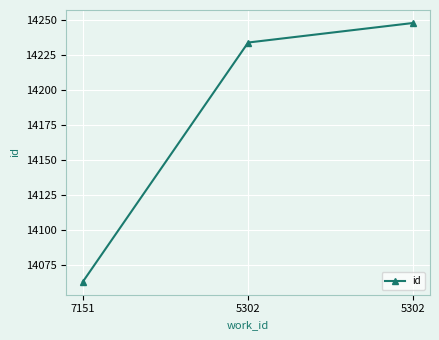

What is the average value?

14182